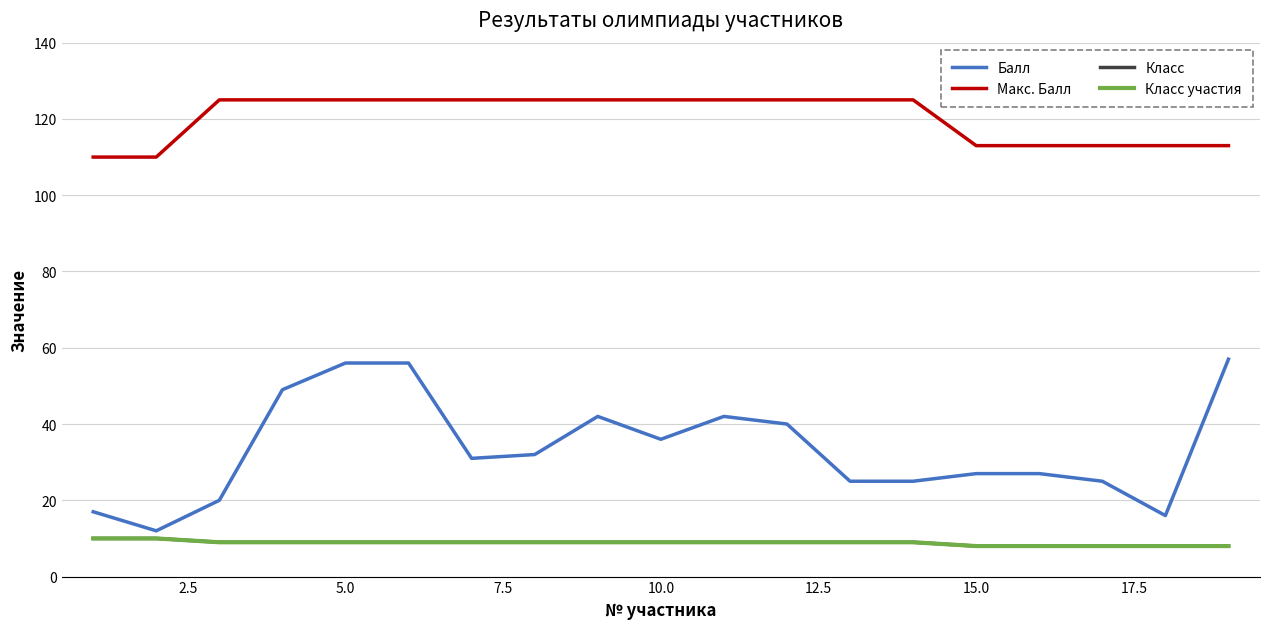

Does the chart display data point markers on the line(s)?

No